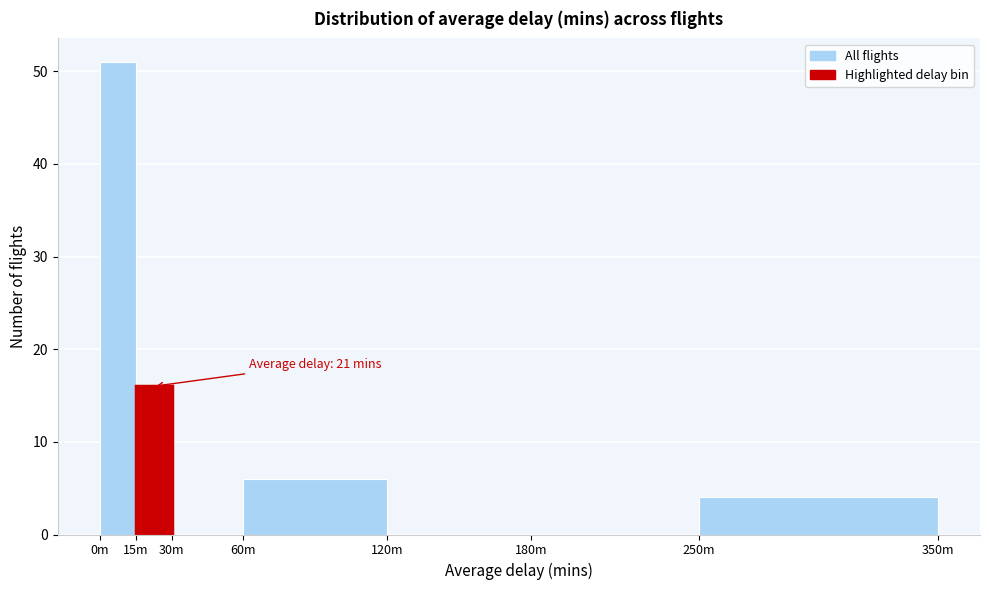

Reading left to right, extract all data points from this chart.

0m=51	15m=16	30m=0	60m=6	120m=0	180m=0	250m=4